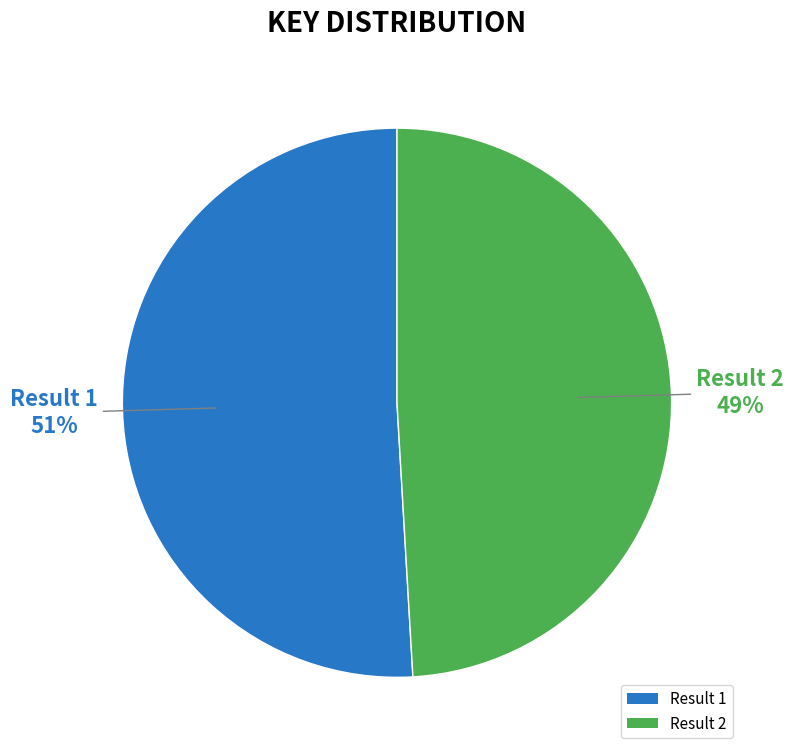

To the nearest percent, what is the difference between the largest and smallest slice percentages?

2%